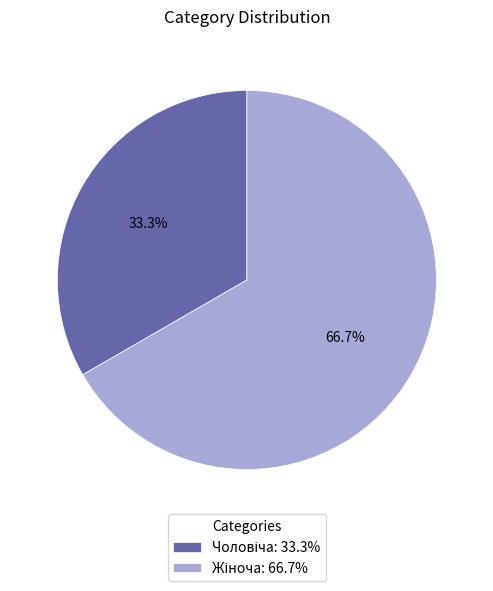

Count the number of slices in the pie.

2